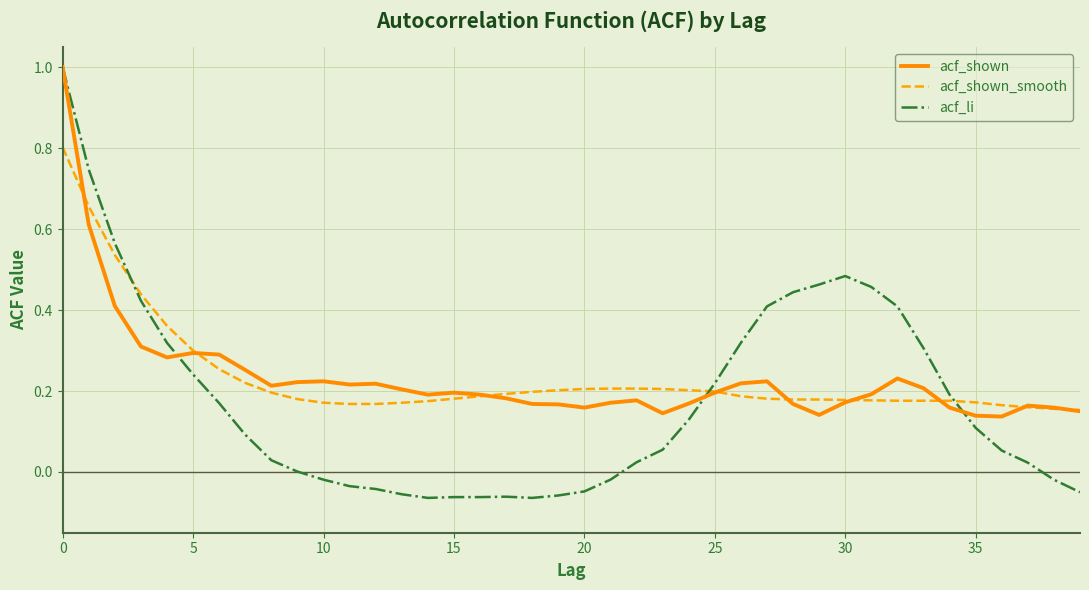

Which series has the largest range (max minus min)?

acf_li